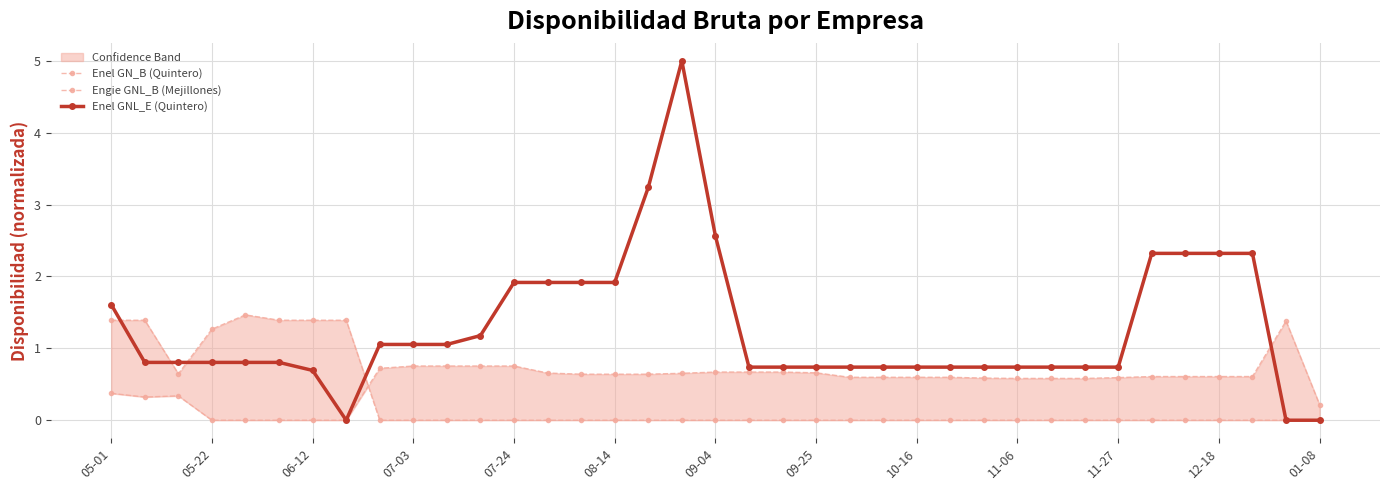

The Engie GNL_B (Mejillones) series shows 0.6 at 31. True or false?

True